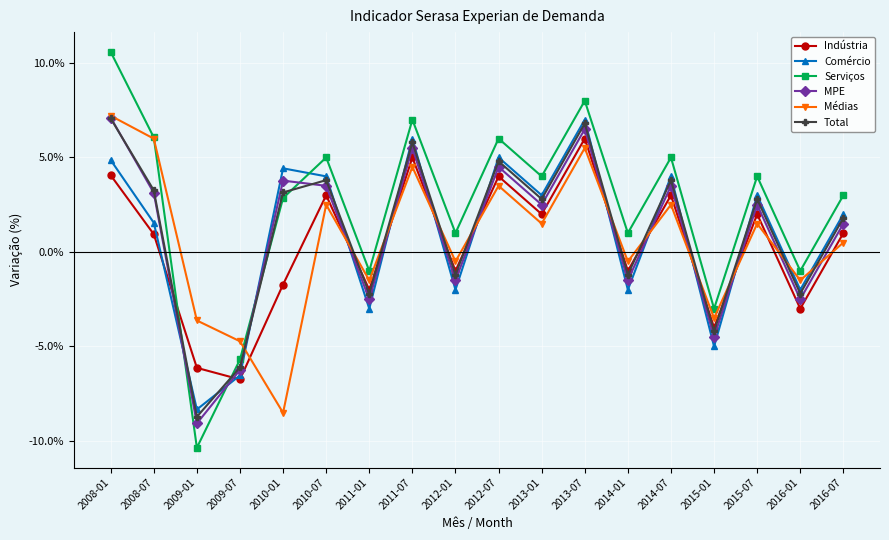

What is the smallest value displayed?

-0.1